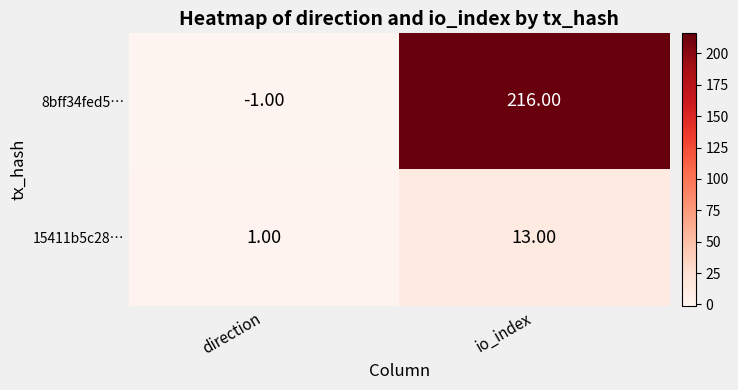

Which category has the lowest value across all series?

direction